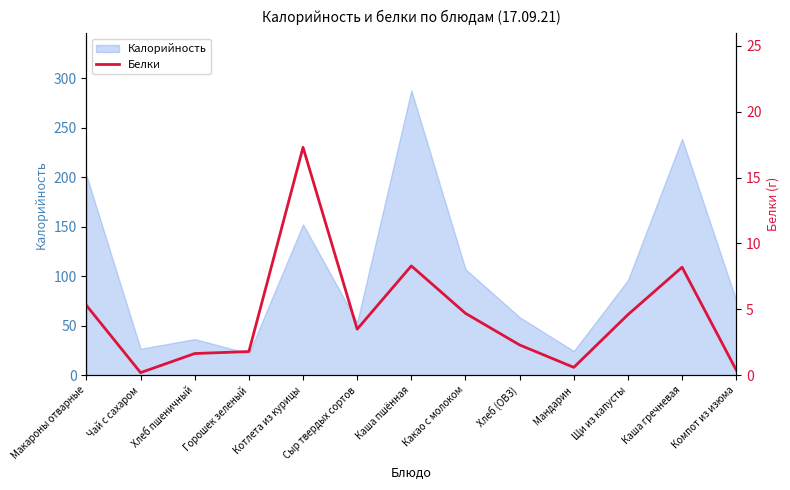

What is the difference between the values at Чай с сахаром and Котлета из курицы?

17.1